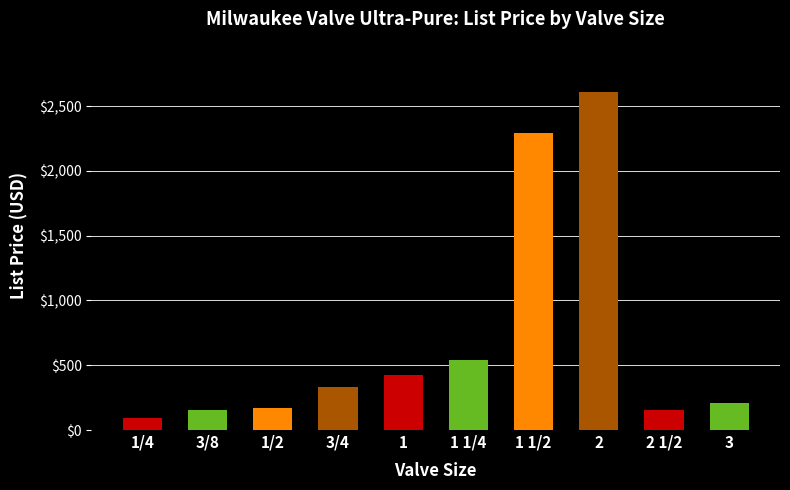

What is the value of the 6th bar from the left?

538.9